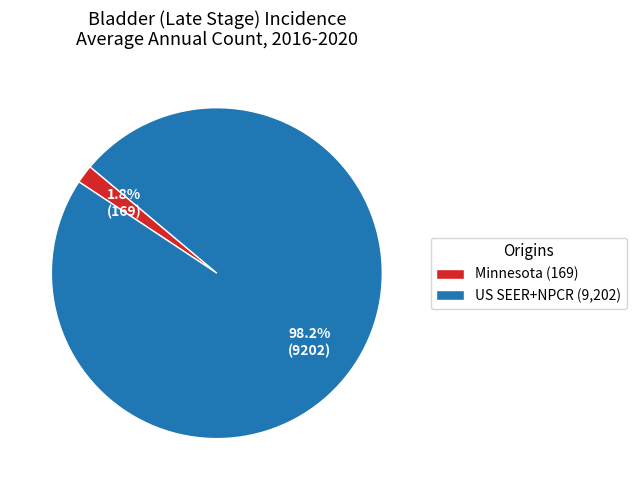

How many slices are in this pie chart?

2